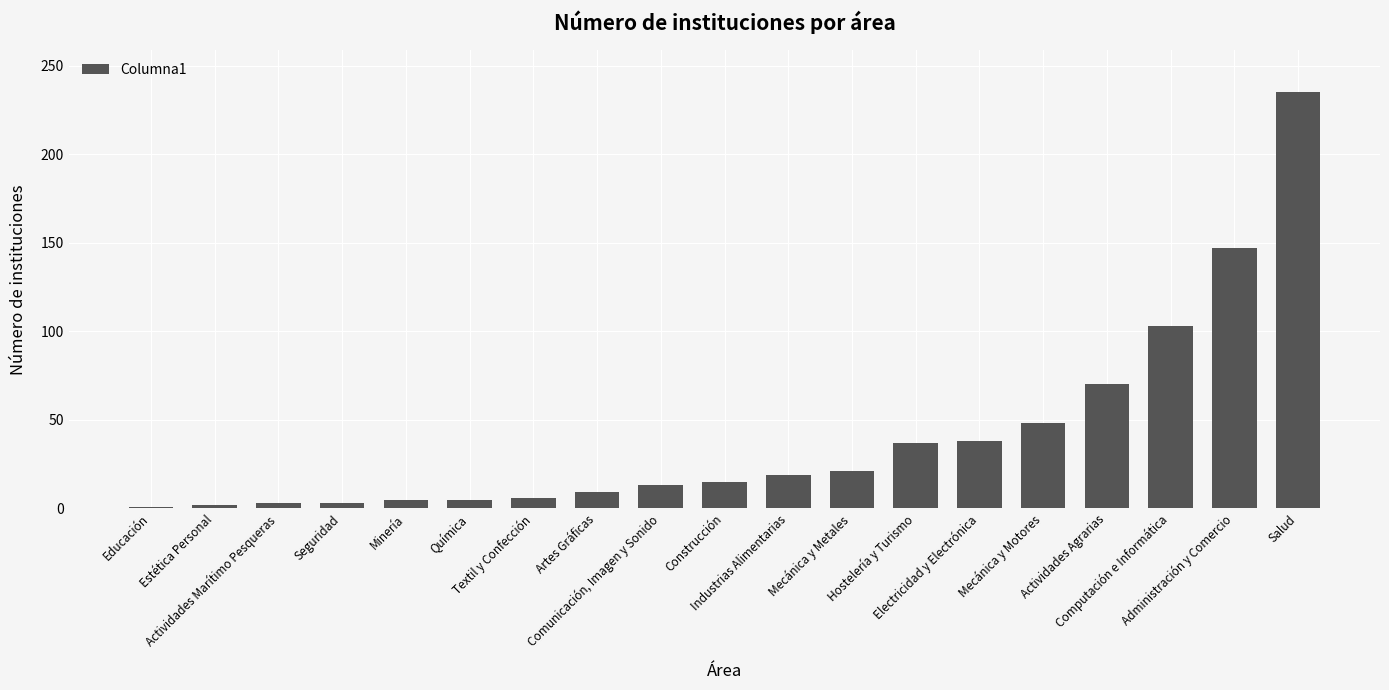

The value at Minería is 5. True or false?

True